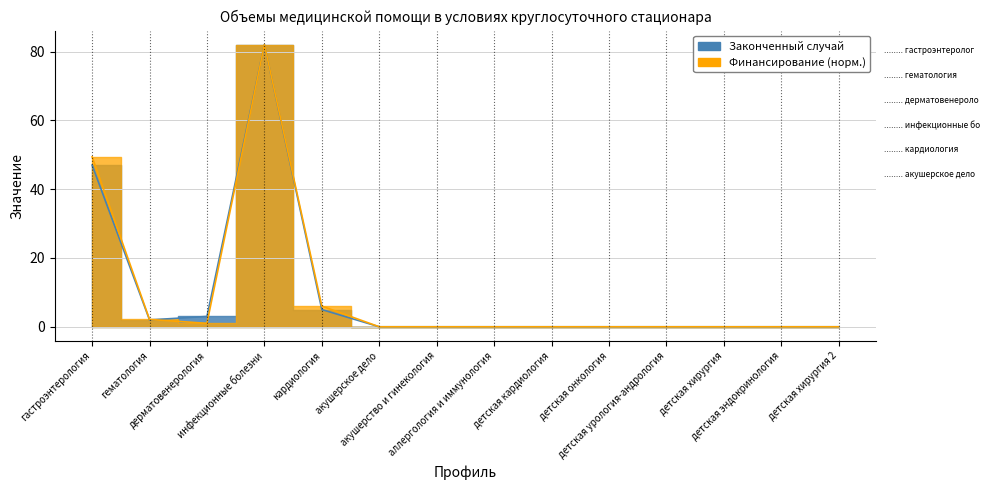

At how many categories does at least one series exceed 21?

2